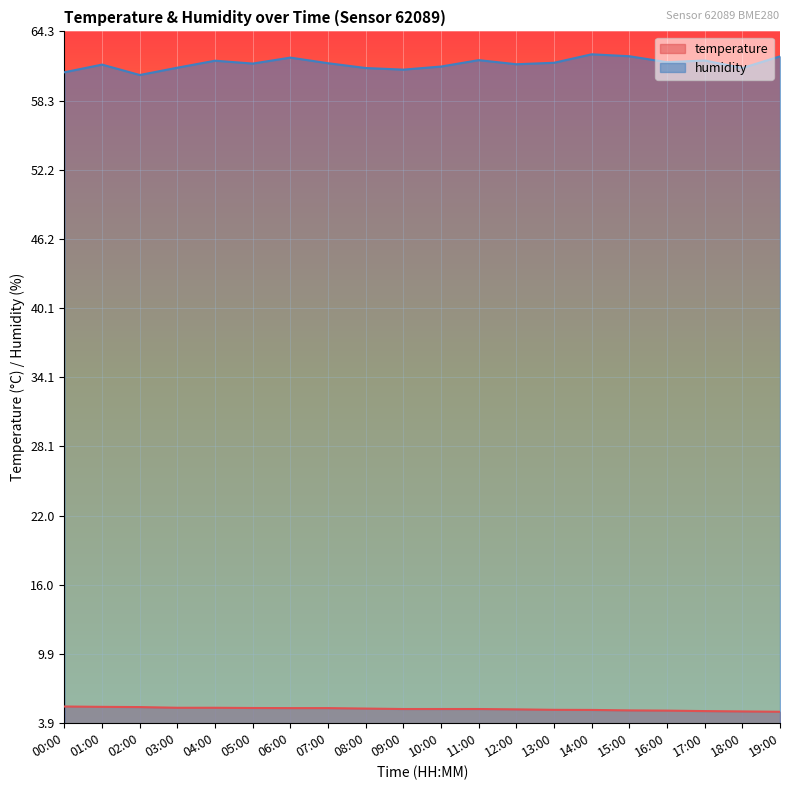

Between 10:00 and 12:00, which series saw the biggest shift?

humidity